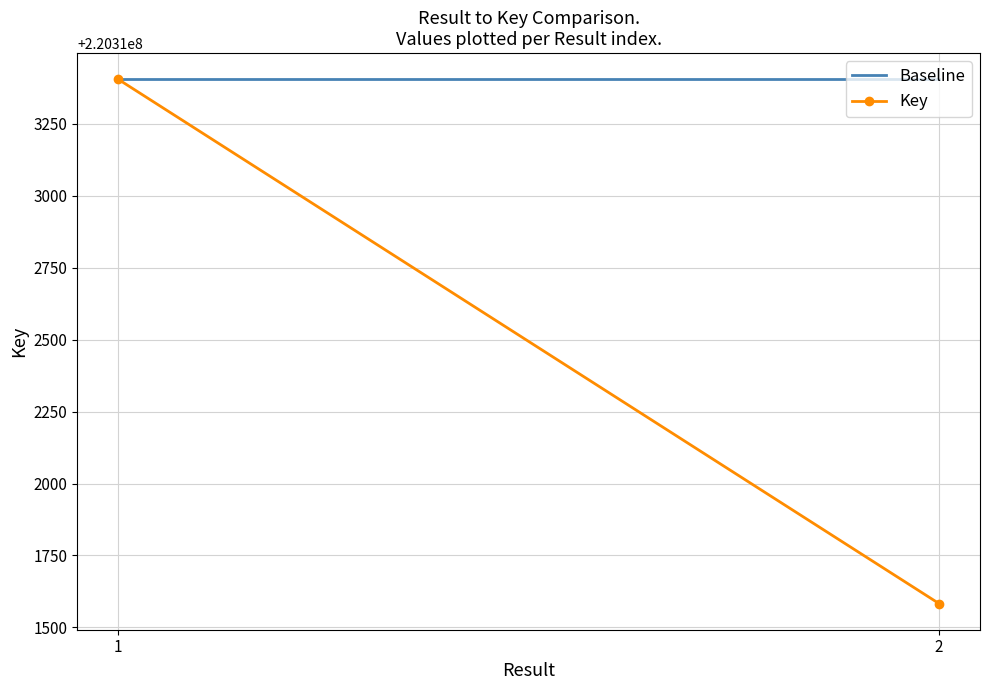

At which label does Key reach its peak?

1